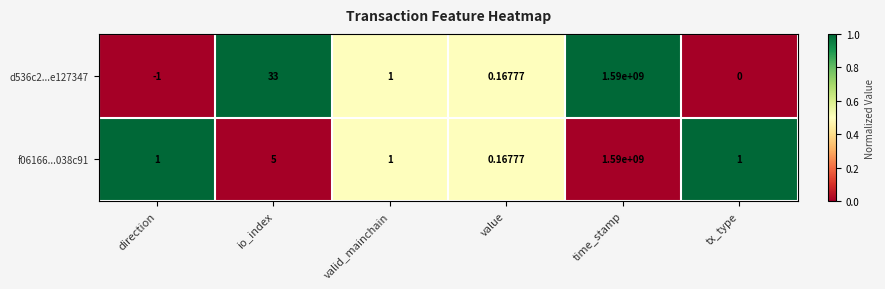

How many series are shown in this chart?

2